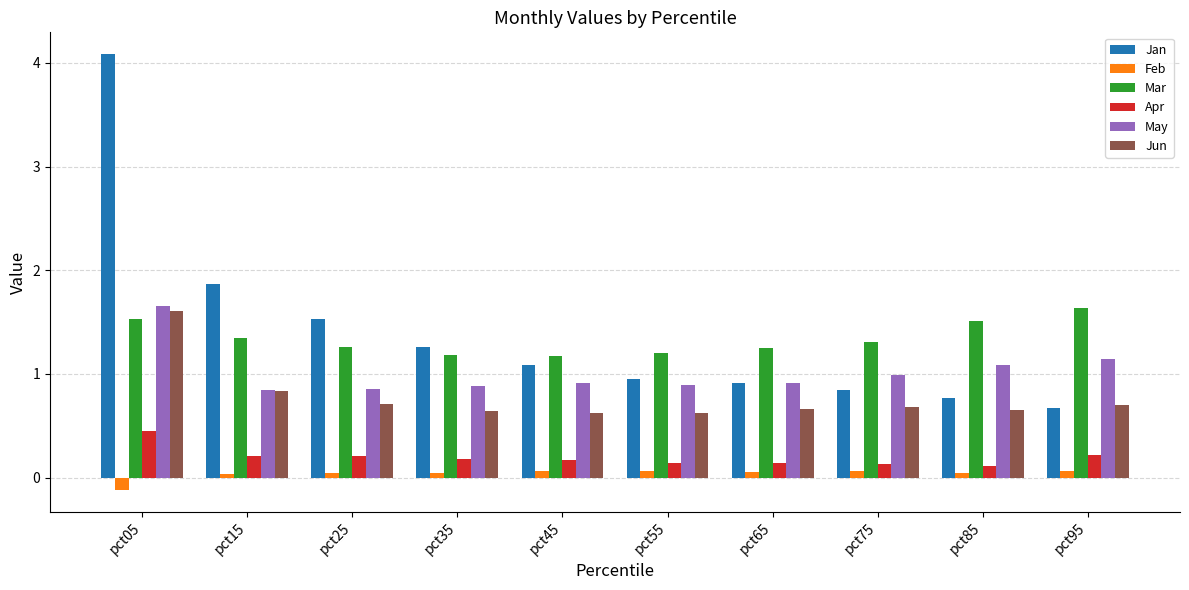

Read the Jan value at pct45.

1.1